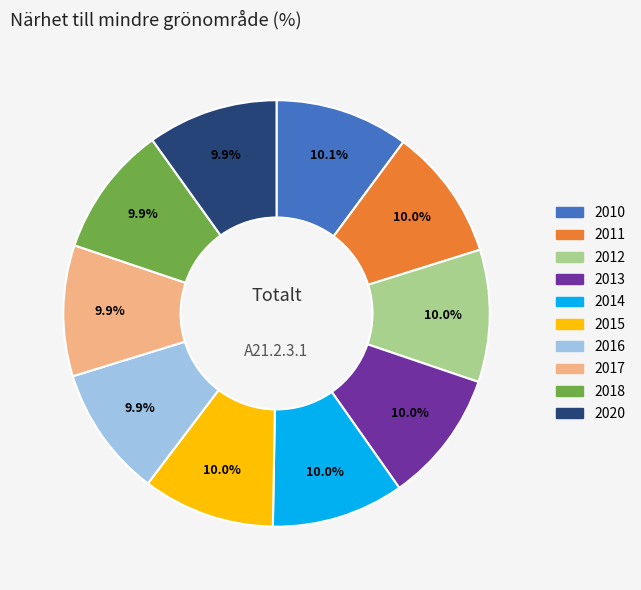

How many segments does this pie chart have?

10